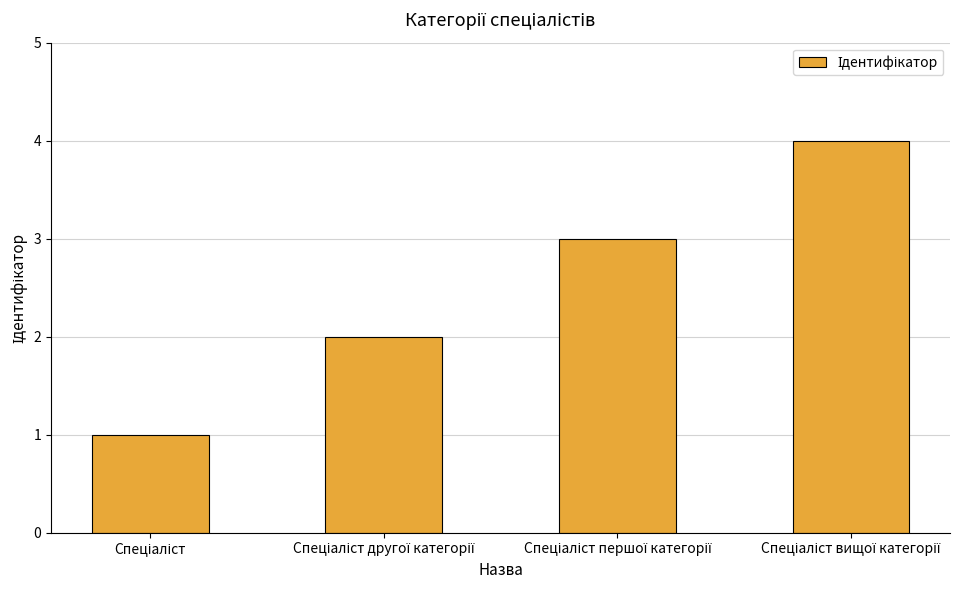

Are the bars horizontal?

No